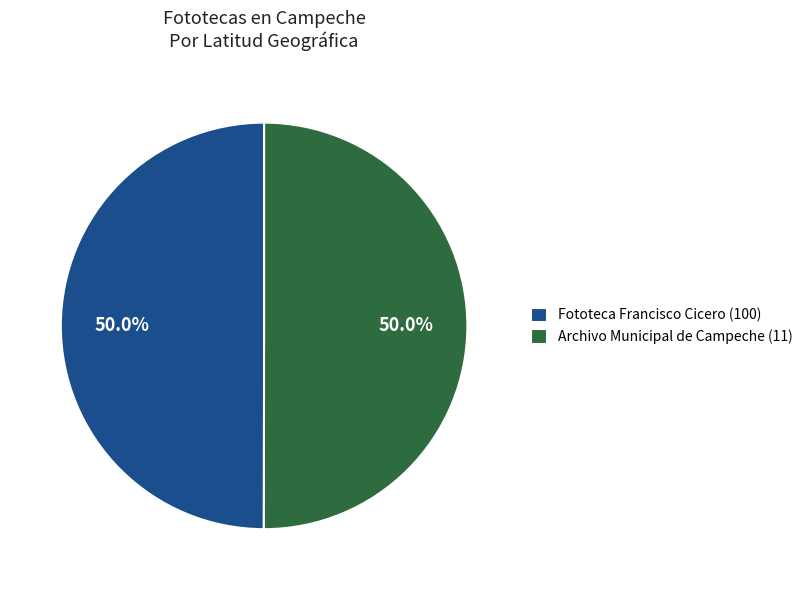

Count the number of slices in the pie.

2